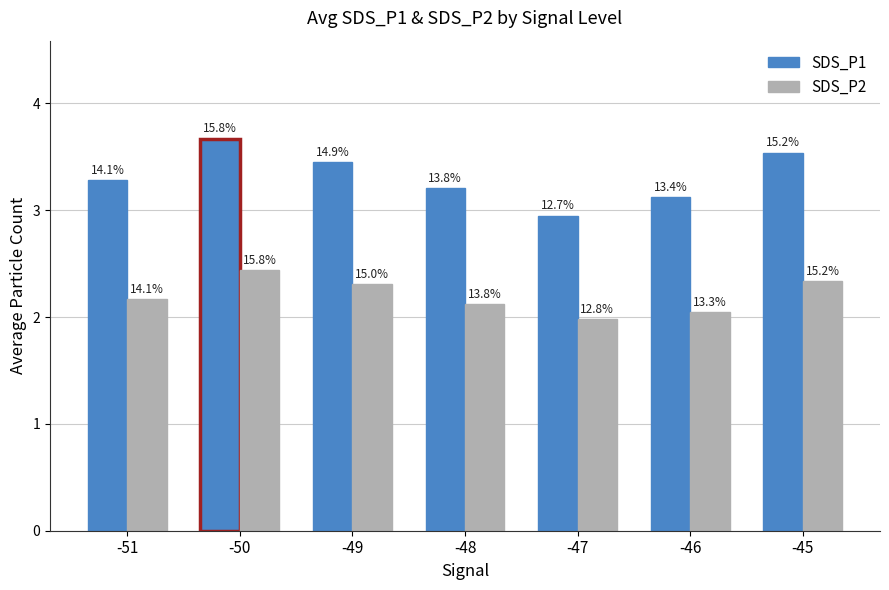

What is the minimum value for SDS_P1?

3.0